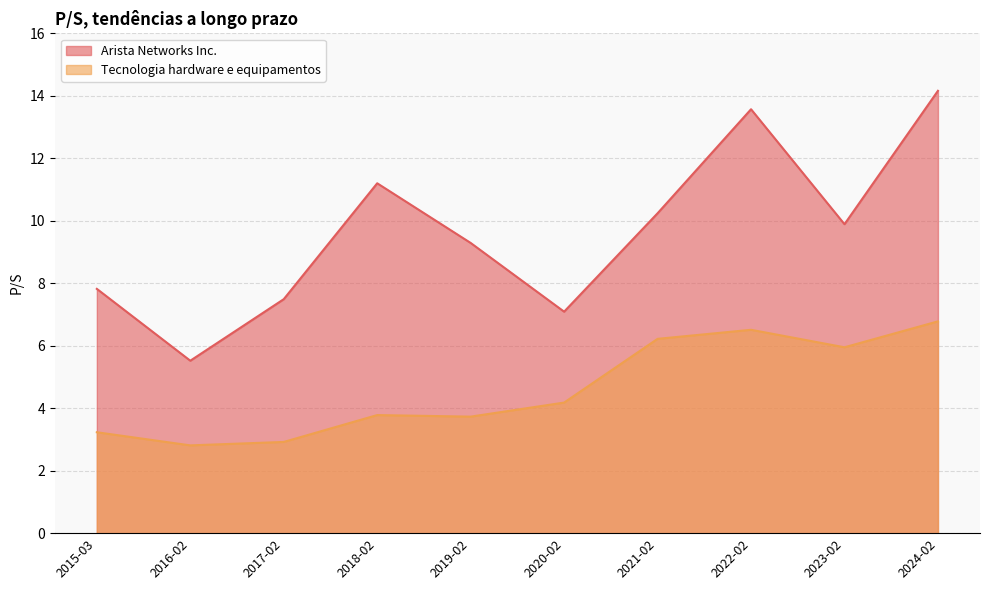

Which has a higher value, 2018-02-20 or 2024-02-13?

2024-02-13